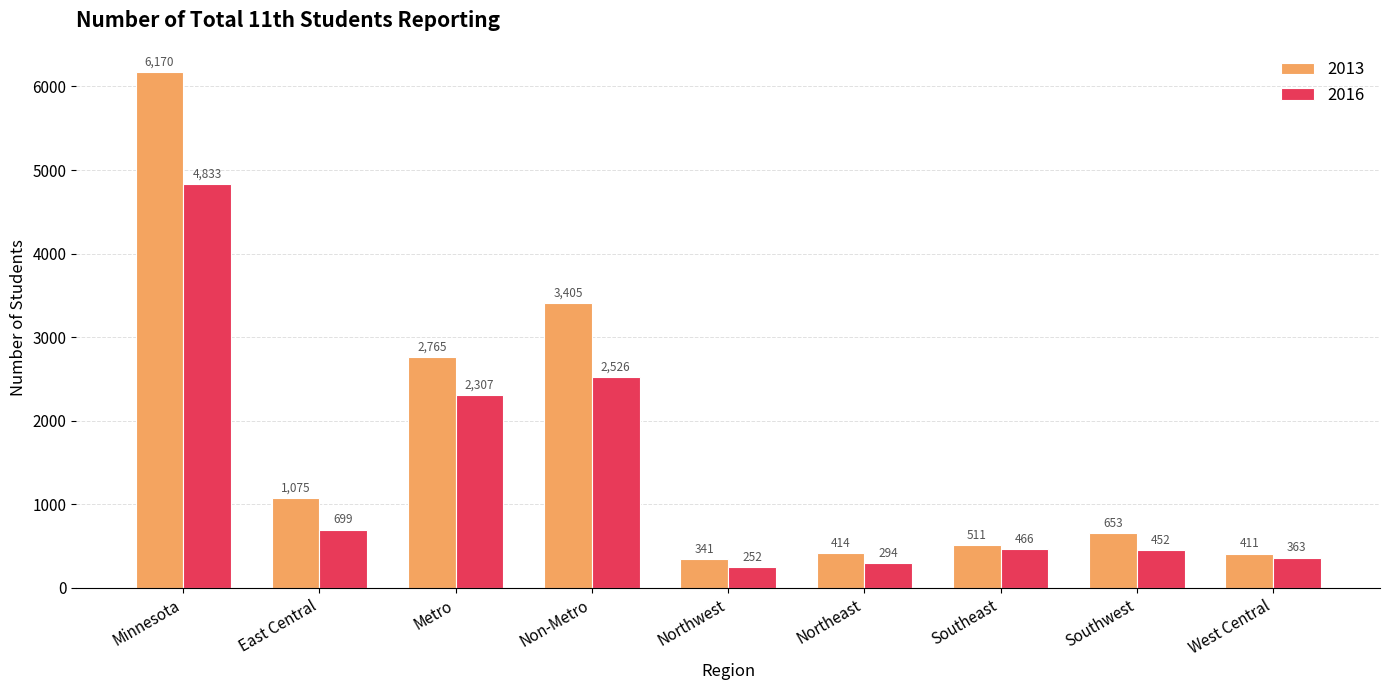

What value does the 2016 series have at Non-Metro?

2526